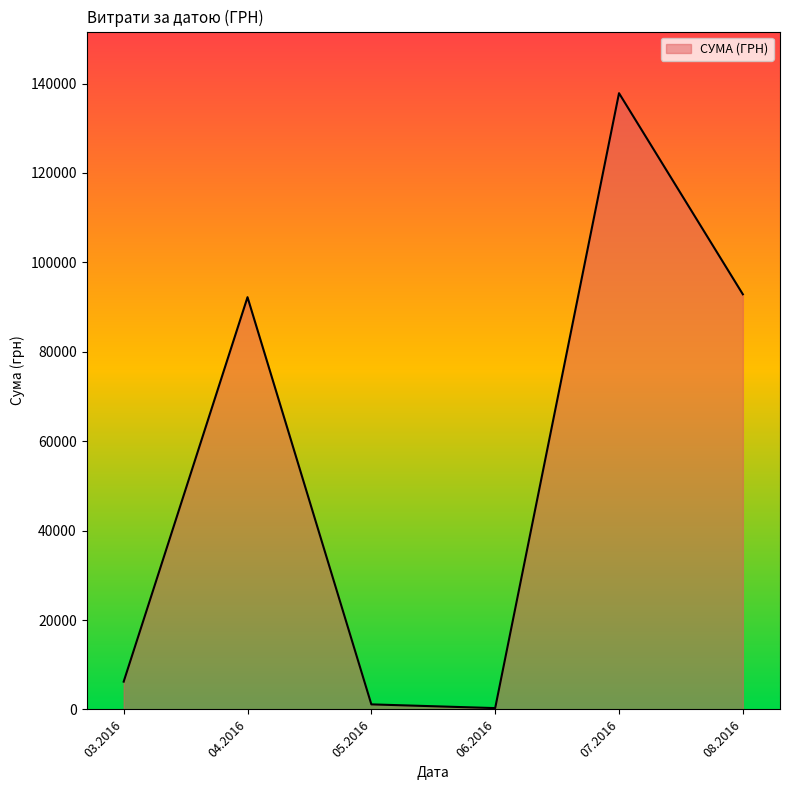

What is the difference between the maximum and second lowest values?

136708.8